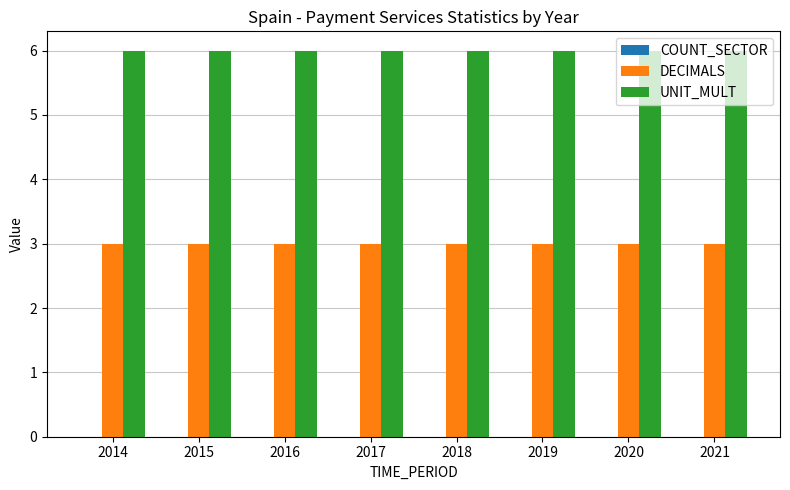

What is the difference between the highest and lowest values at 2015?

3